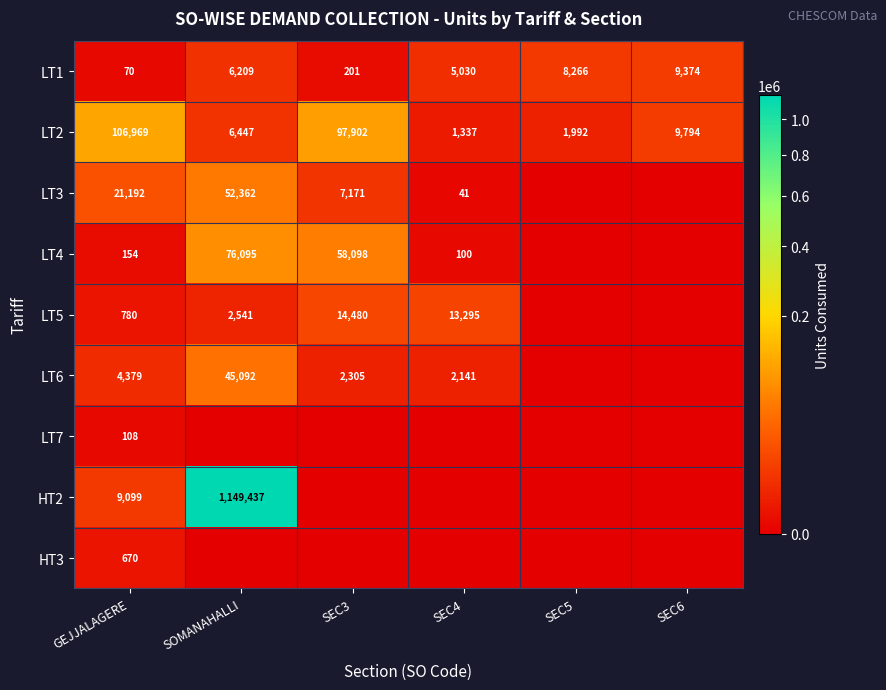

Rank the series at GEJJALAGERE from lowest to highest value.

LT1, LT7, LT4, HT3, LT5, LT6, HT2, LT3, LT2